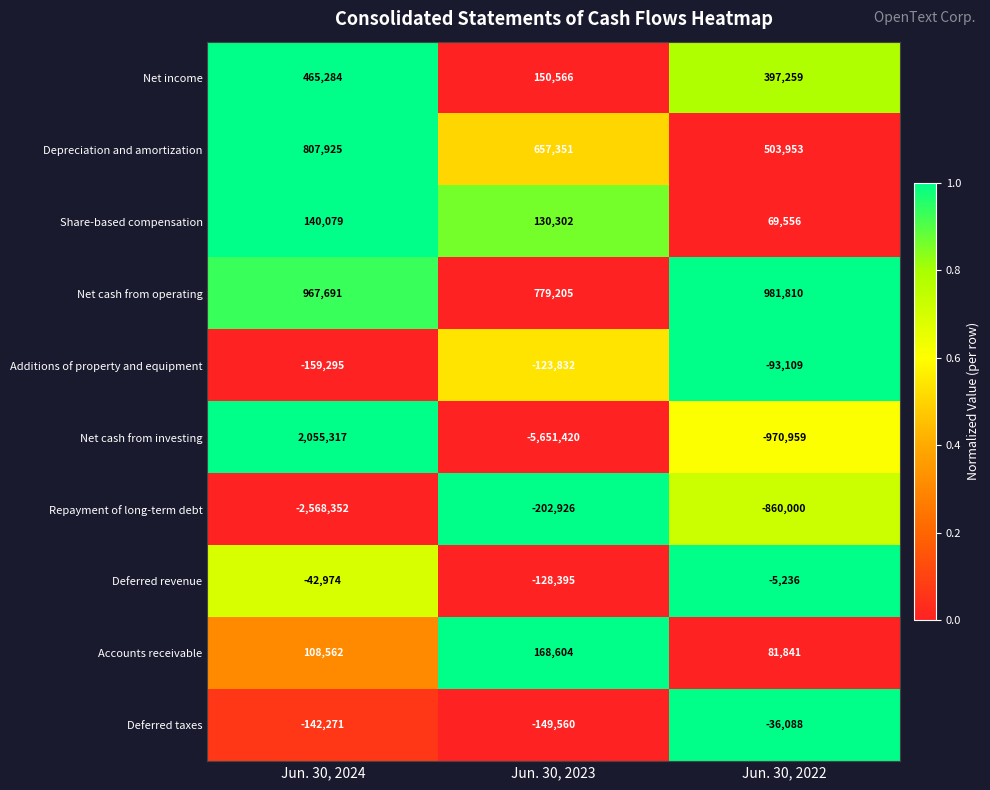

What is the difference between the maximum and minimum values in the Deferred taxes series?

113472